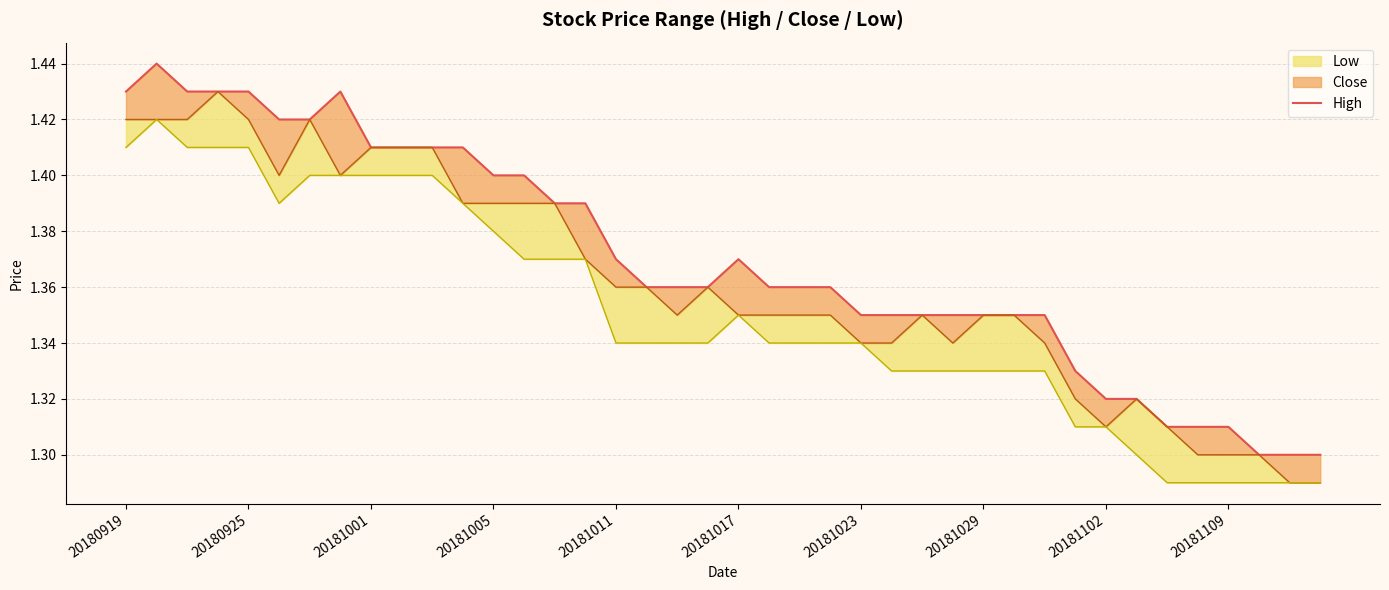

Count the number of categories in the chart.

40